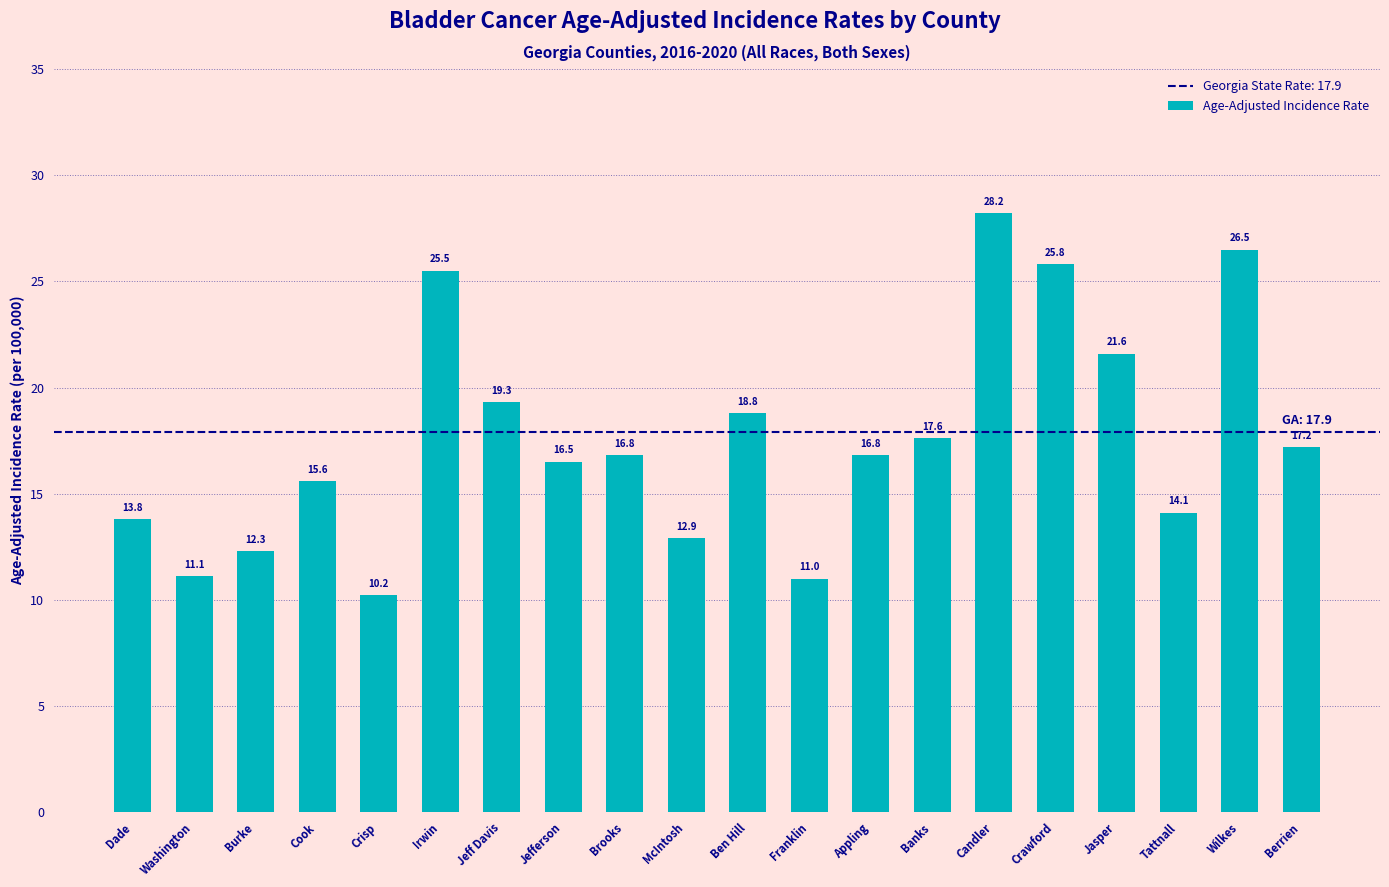

What is the label of the 20th bar from the right?

Dade